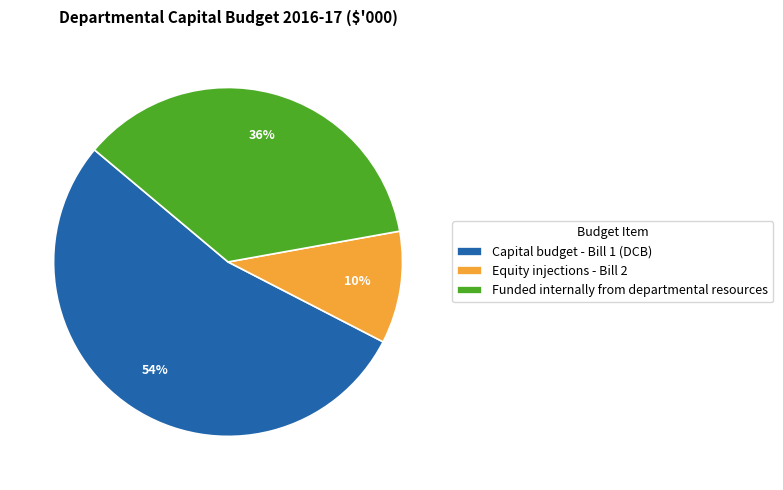

Between Equity injections - Bill 2 and Funded internally from departmental resources, which is larger?

Funded internally from departmental resources